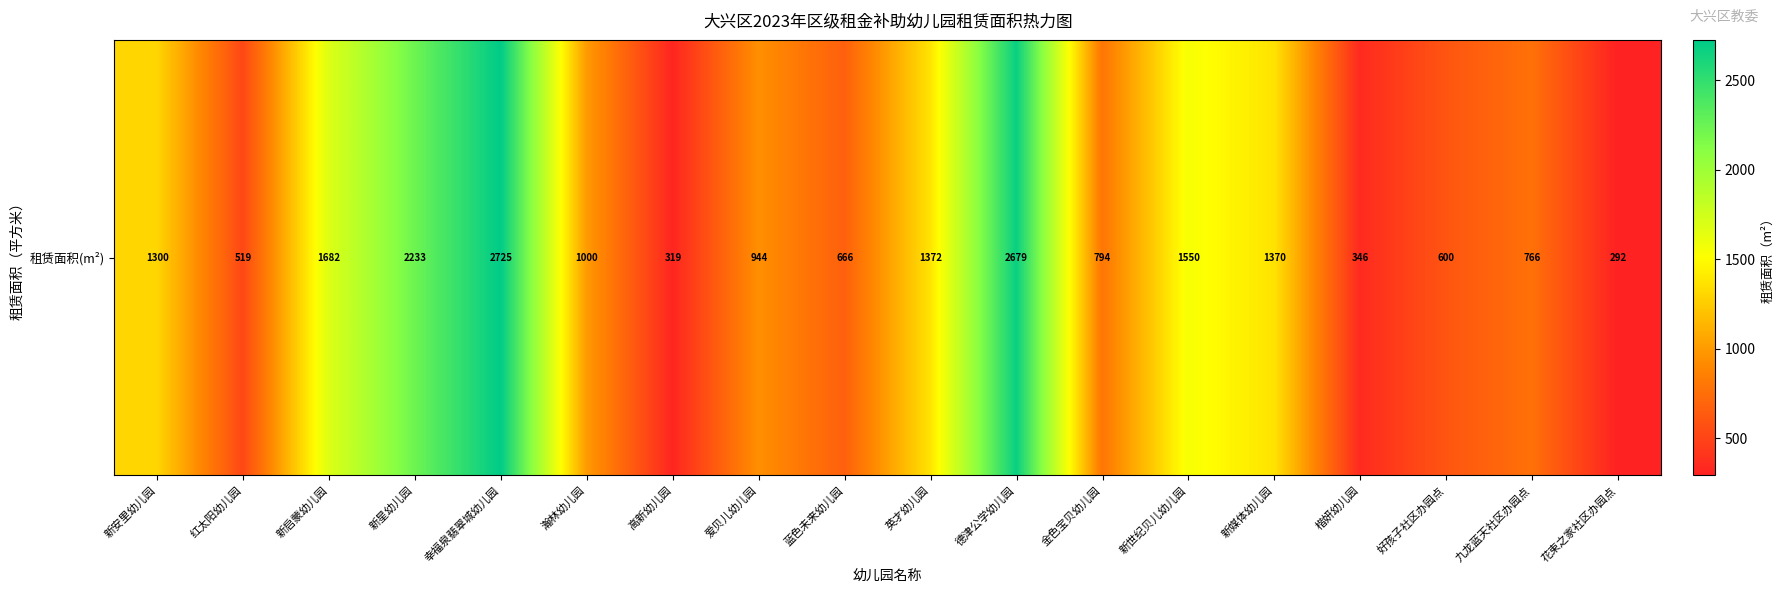

How many distinct data groups are displayed?

1